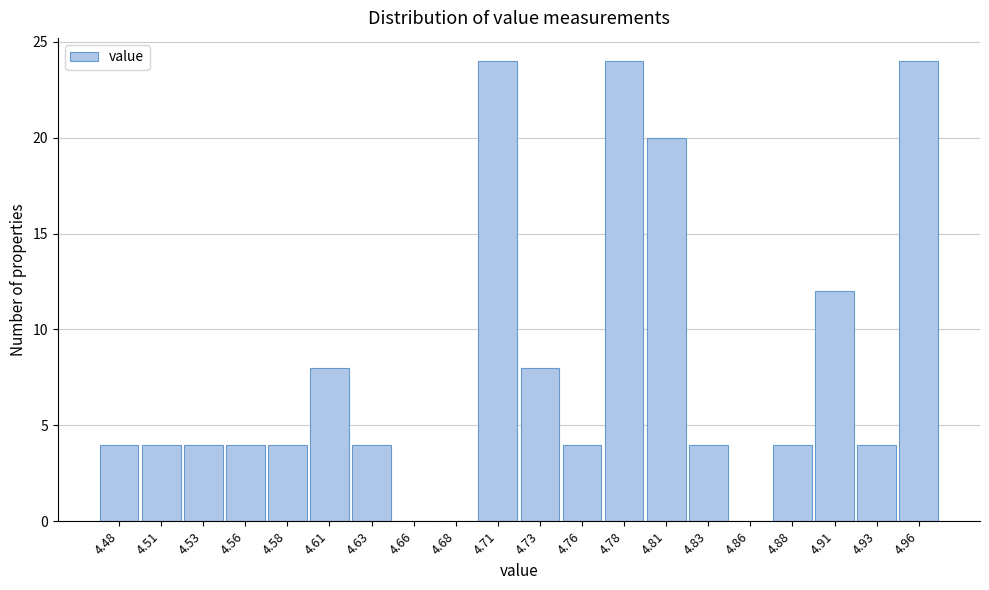

What is the height of the bar covering 4.870 to 4.895 on the x-axis? The values are not printed on the chart, so give them approximately, as read against the axis.

4